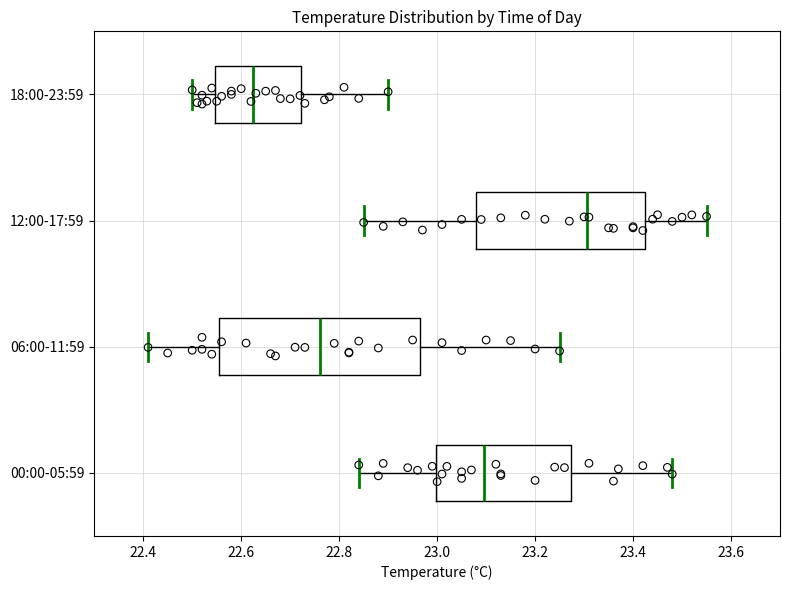

Comparing the boxes themselves (not the whiskers), which one is the widest?

06:00-11:59